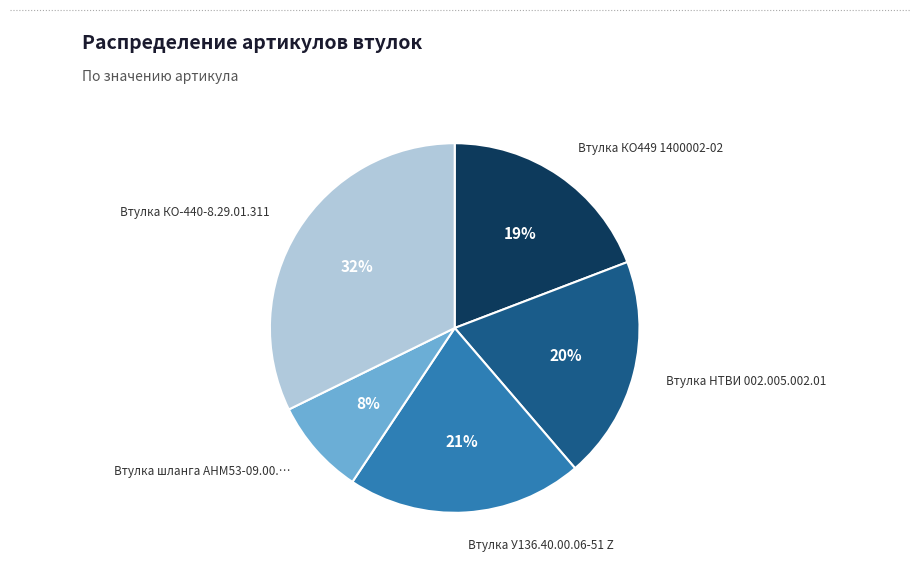

To the nearest percent, what is the difference between the largest and smallest slice percentages?

24%